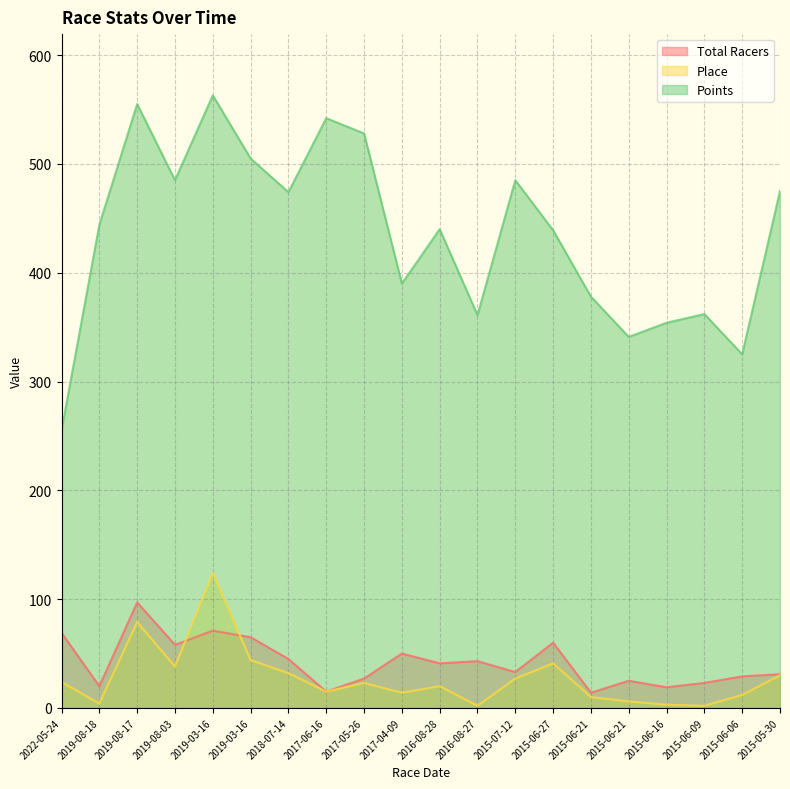

The Points series shows 361 at 2016-08-27. True or false?

True